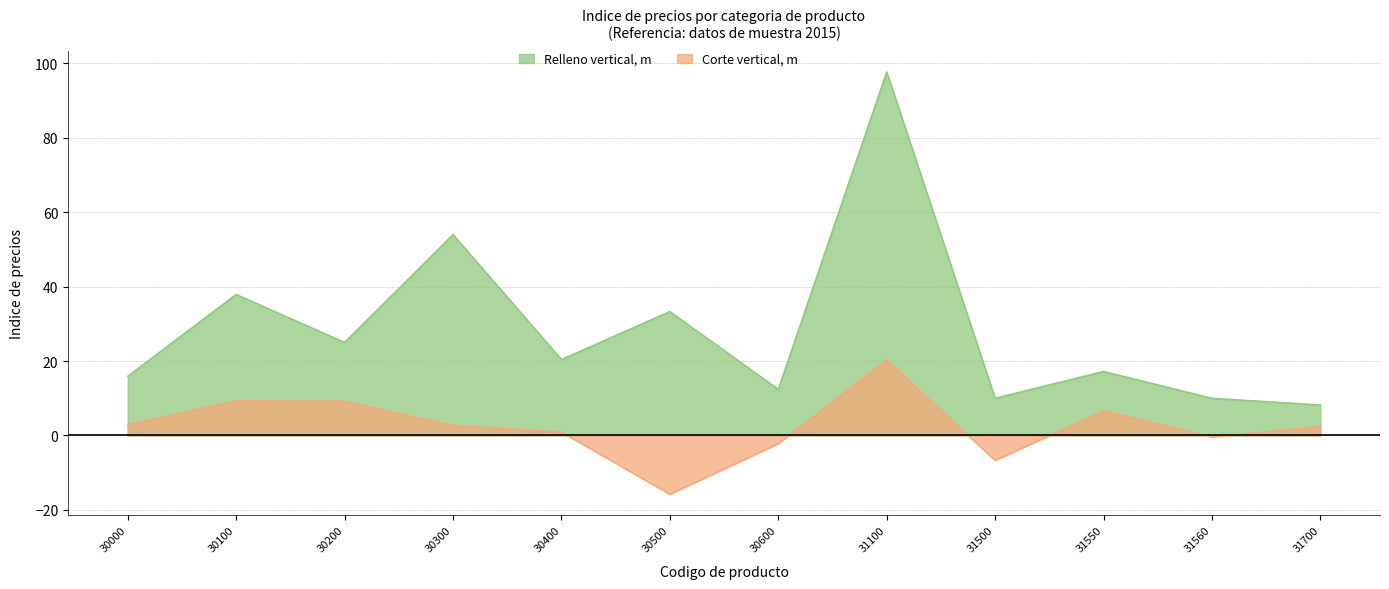

Which series has the largest total across all categories?

Relleno vertical, m